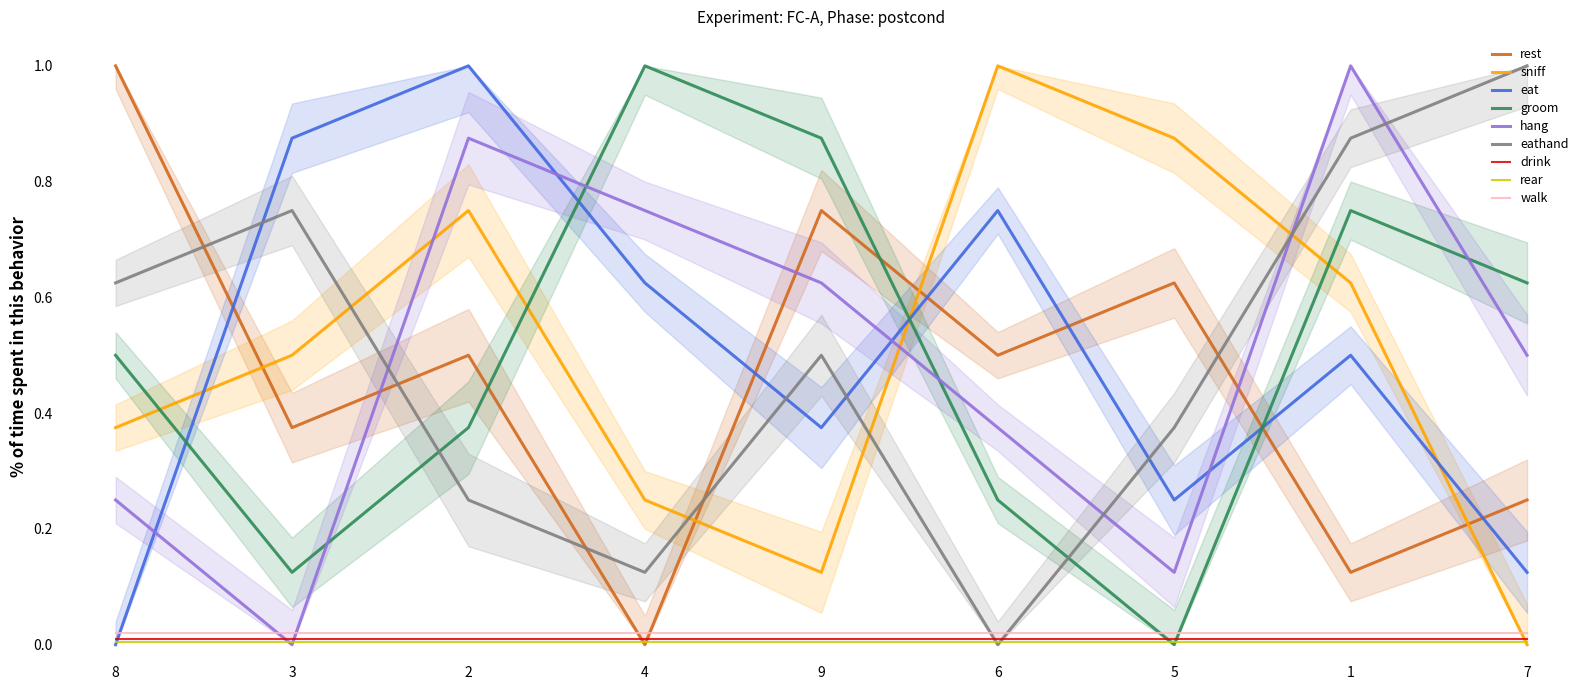

Is the value of drink at 9 greater than the value of eathand at 4?

No